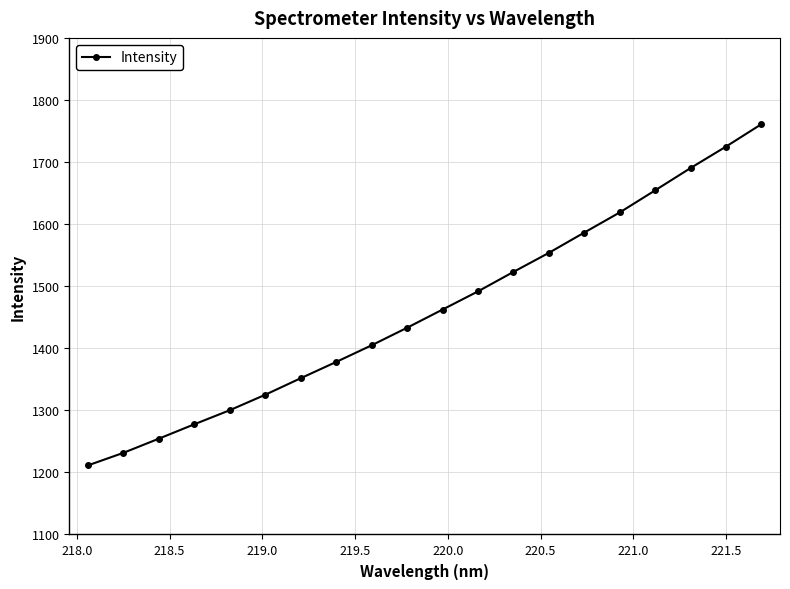

What is the maximum value shown in the chart?

1761.1